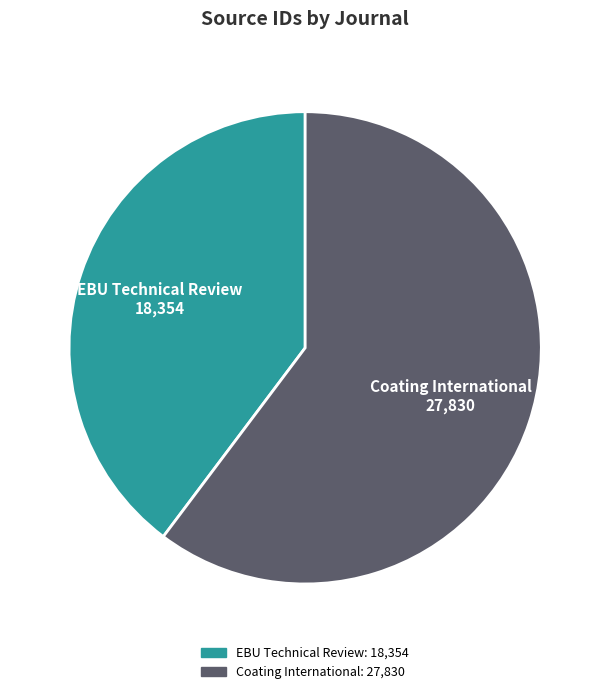

What is the largest slice in the pie chart?

Coating International